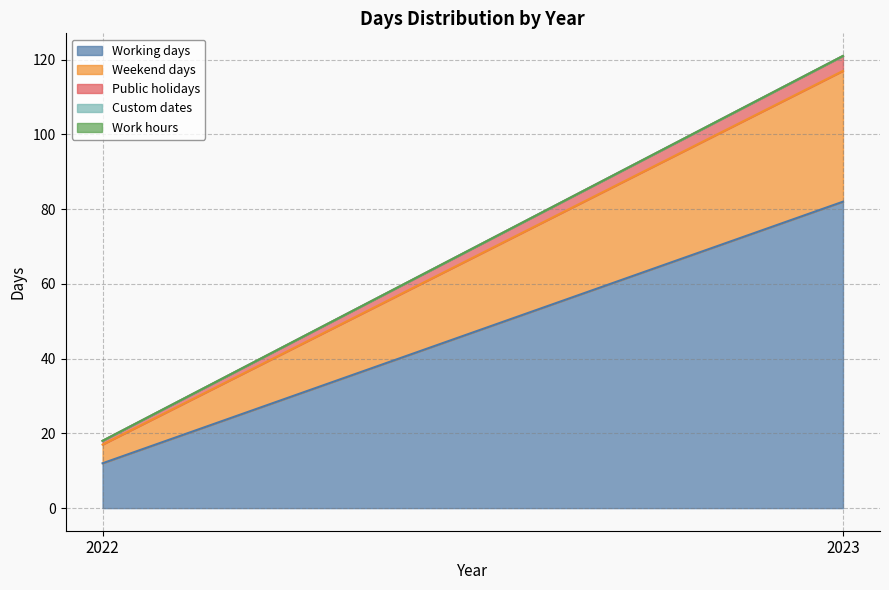

Which category has the lowest value in the Custom dates series?

2022